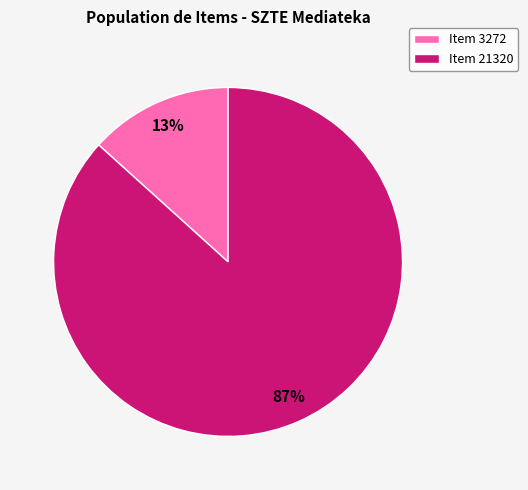

Is it true that Item 21320 is 87% of the pie?

True